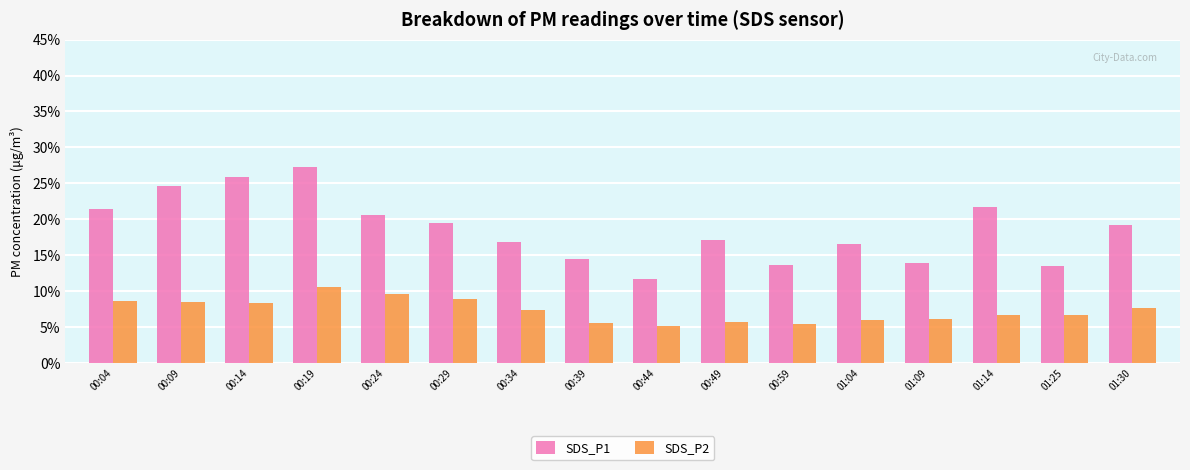

What is the average value of the SDS_P2 series?

7.3